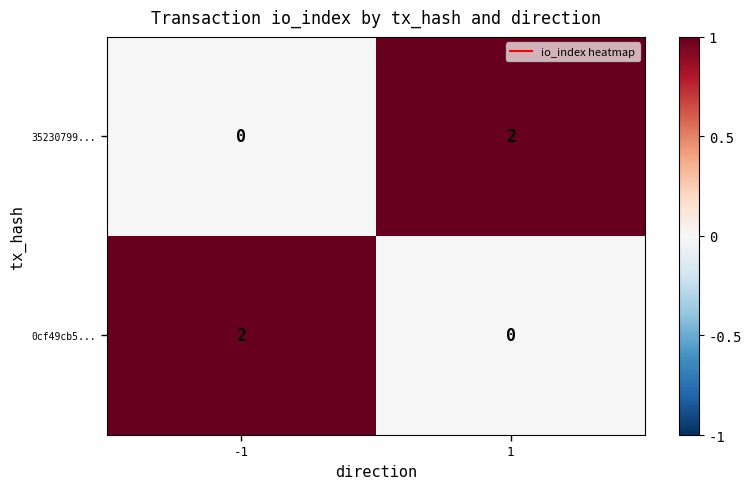

Reading left to right, list all the values displayed in this chart.

35230799...: 0	2
0cf49cb5...: 2	0